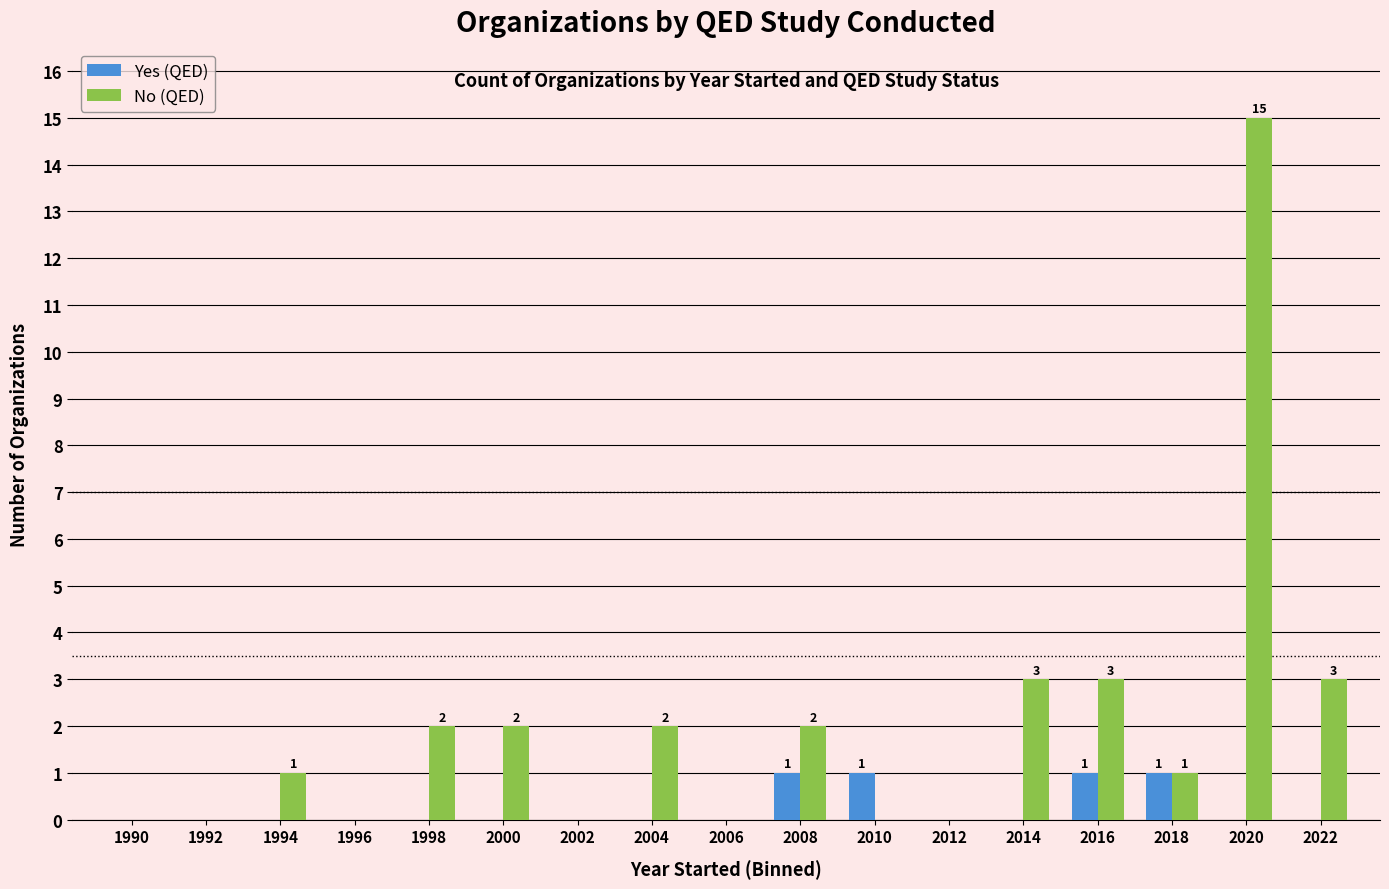

What is the total value across all series at 2020?

15